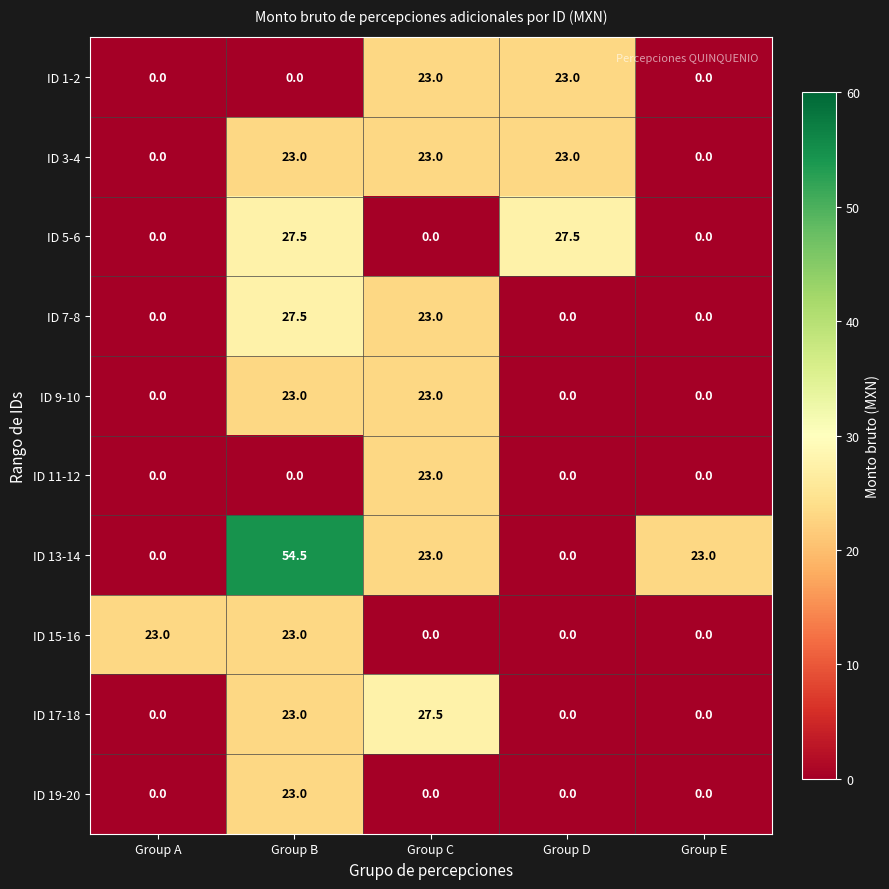

What is the difference between the ID 9-10 values at Group E and Group C?

23.0